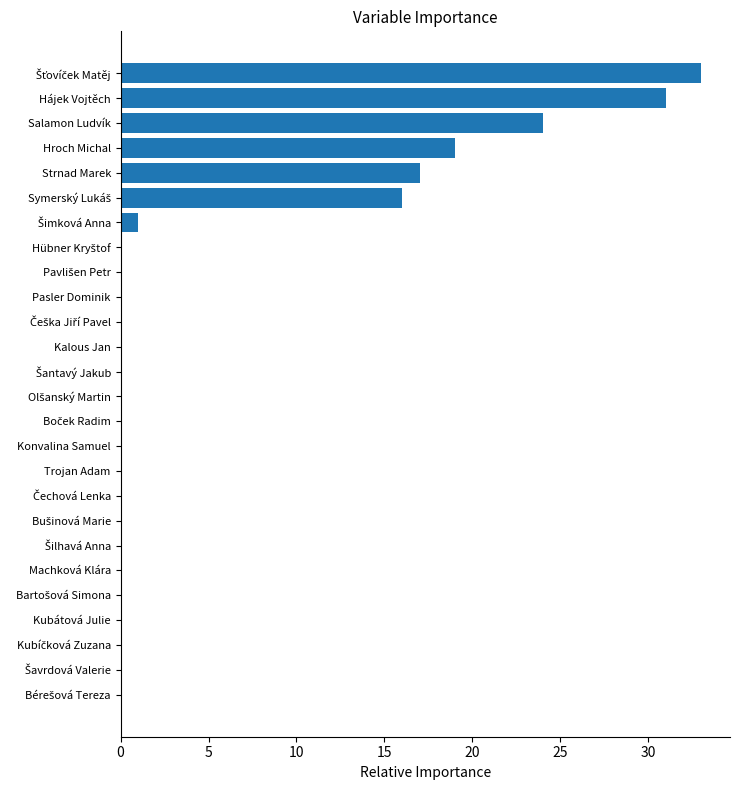

True or false: the data shows 19 at Hroch Michal.

True